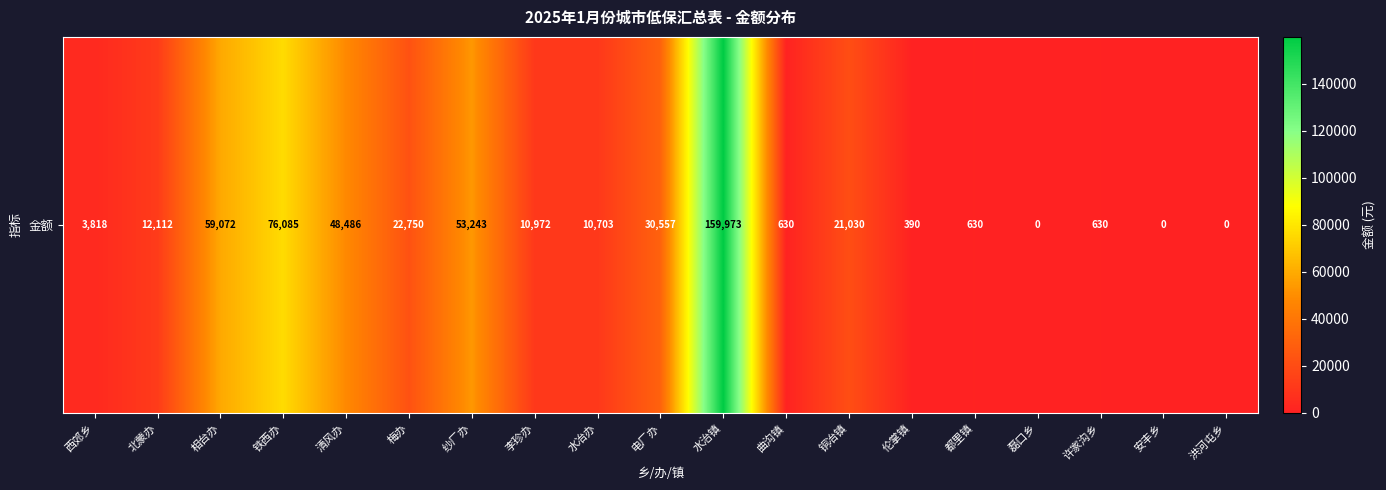

Rank the categories by value from highest to lowest.

水治镇, 铁西办, 相台办, 纱厂办, 清风办, 电厂办, 梅办, 铜冶镇, 北蒙办, 李珍办, 水冶办, 西郊乡, 曲沟镇, 都里镇, 许家沟乡, 伦掌镇, 磊口乡, 安丰乡, 洪河屯乡